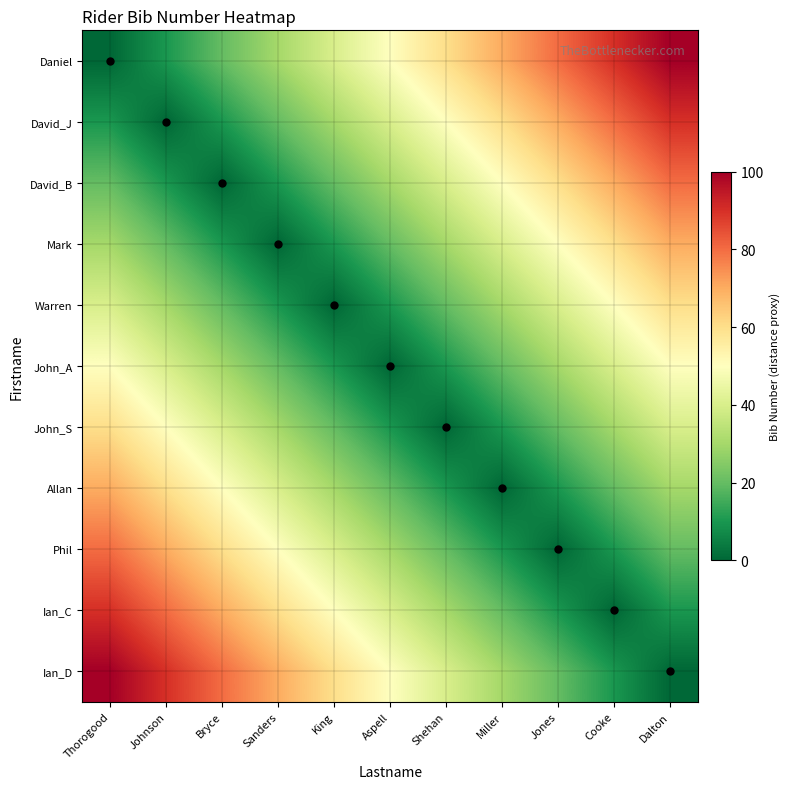

Which category has the lowest value in the Phil series?

Jones